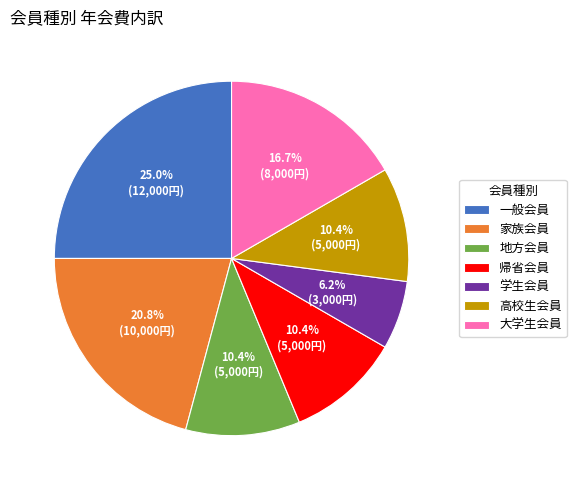

Between 高校生会員 and 学生会員, which is larger?

高校生会員